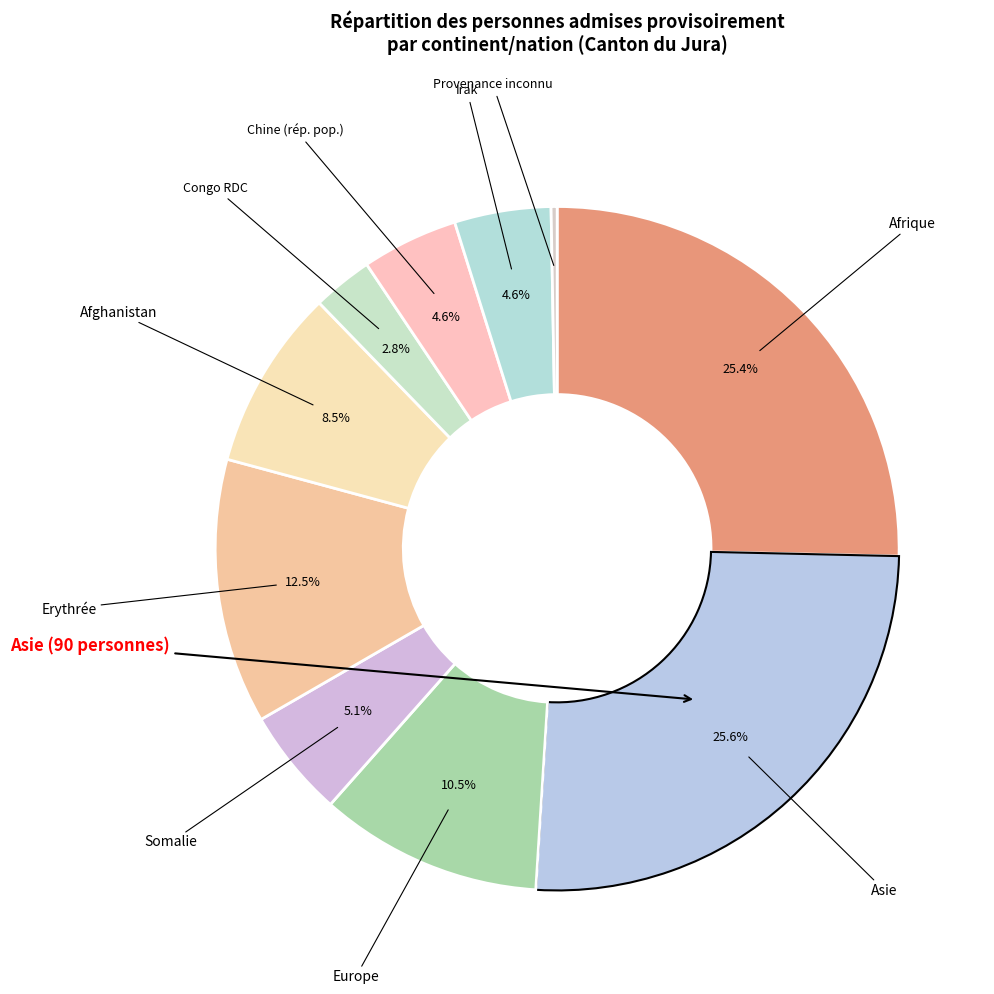

How many segments does this pie chart have?

10